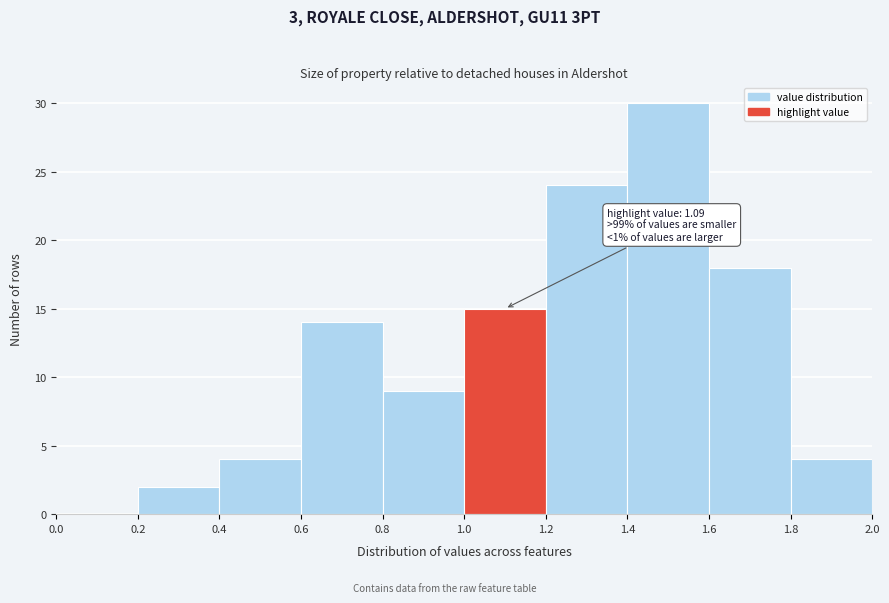

Over which range of the x-axis is the bar tallest?

1.4 to 1.6